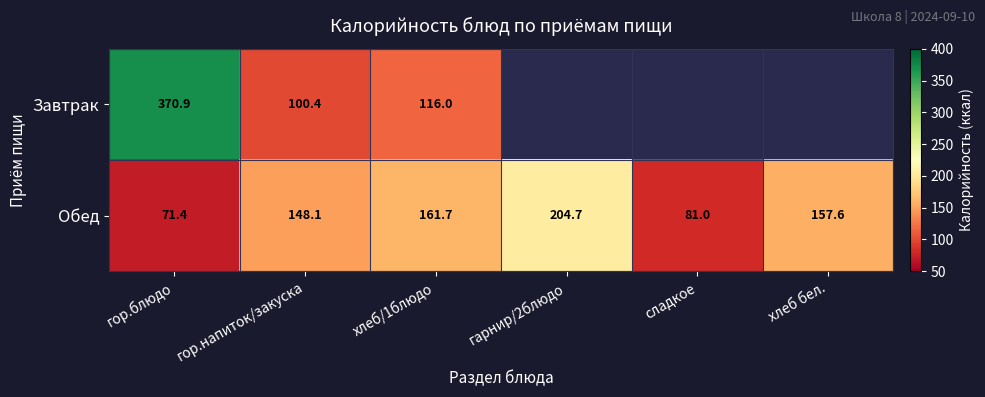

At гор.блюдо, list the series in order from smallest to largest.

Обед, Завтрак